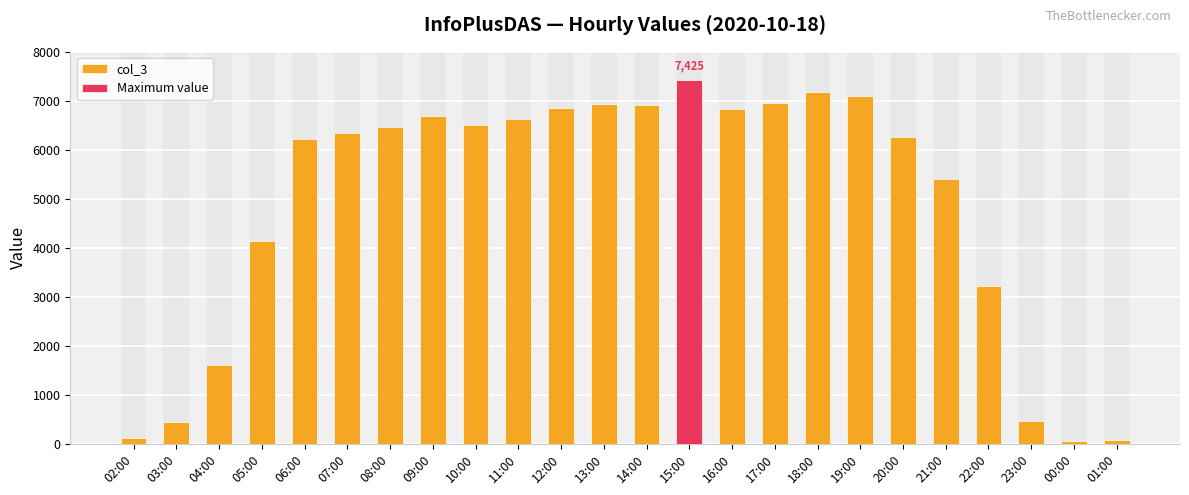

At which category does the chart reach its minimum across all series?

00:00